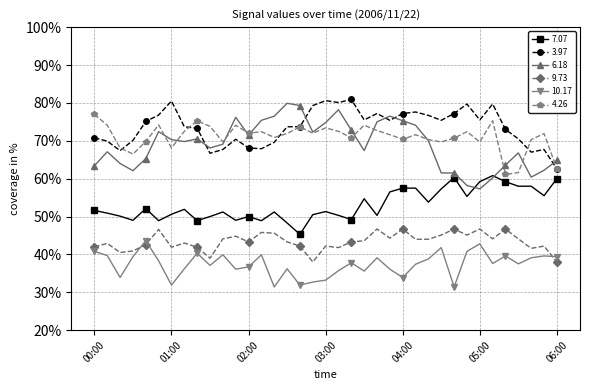

What is the highest value of the 7.07 series?

60.8